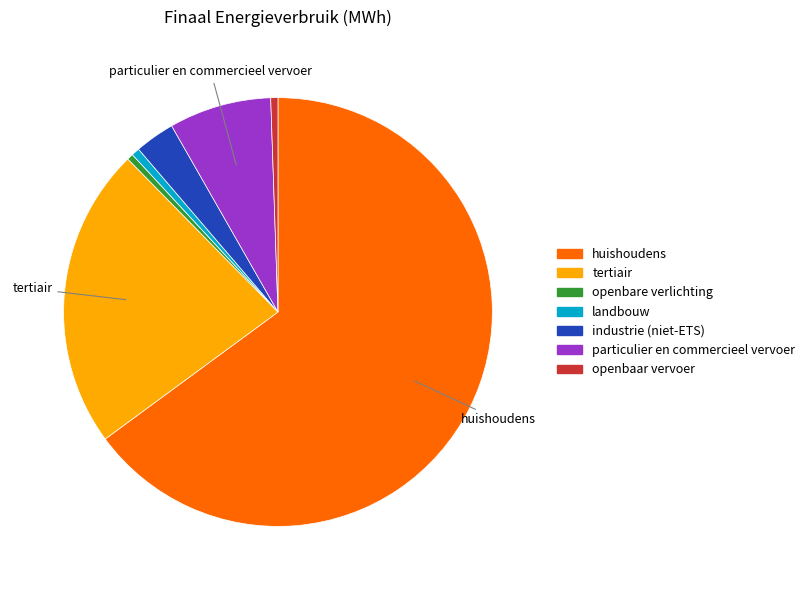

Which category has the biggest portion of the pie?

huishoudens